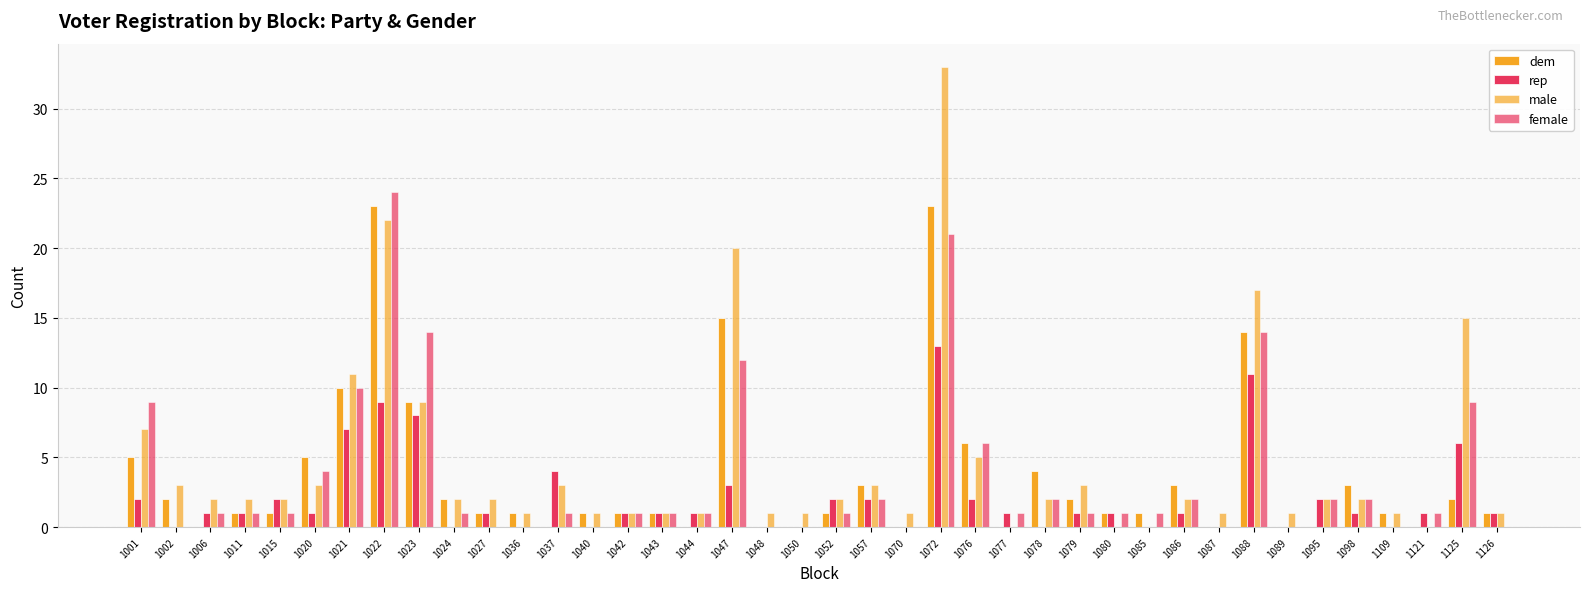

Does the chart contain stacked bars?

No